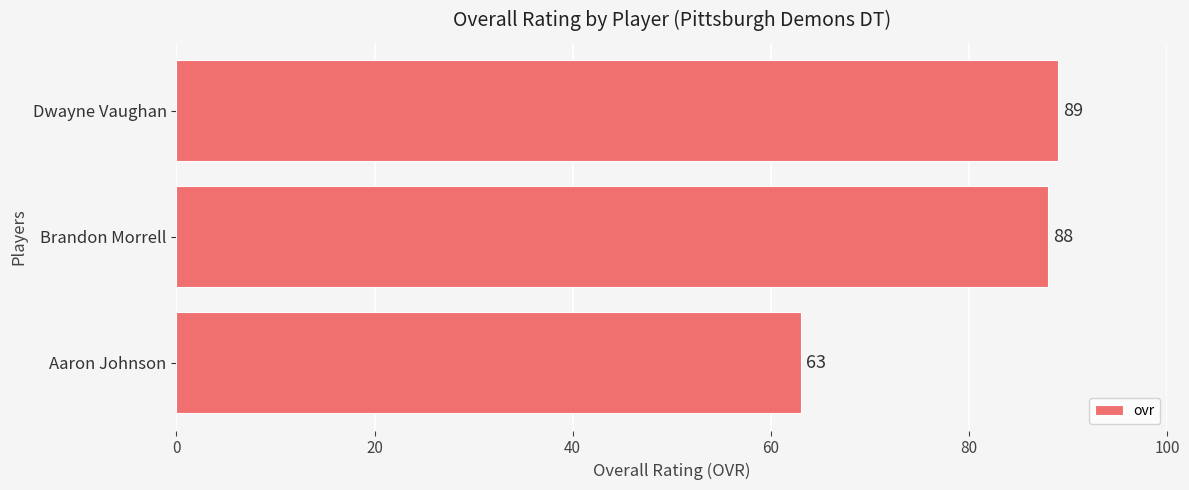

List the labels in order of value, largest first.

Dwayne Vaughan, Brandon Morrell, Aaron Johnson